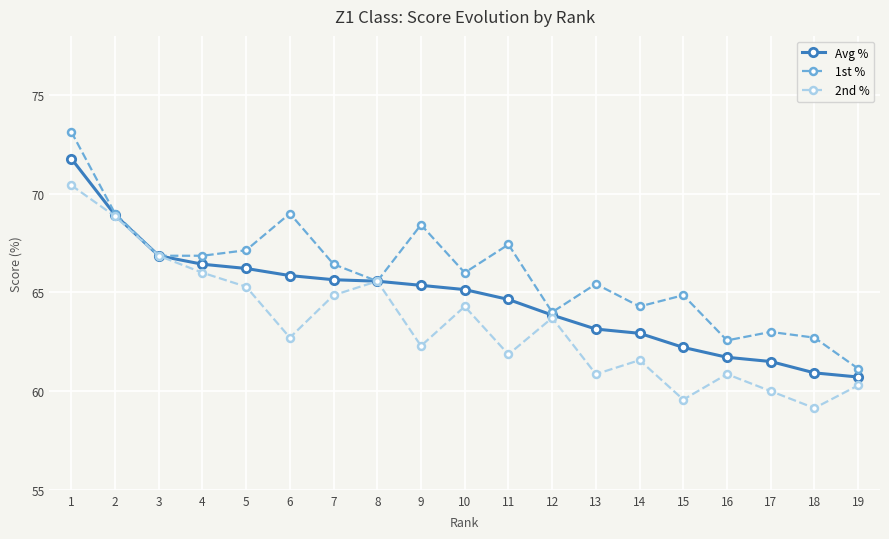

True or false: 1st % has a value of 68.4 at 9.

True